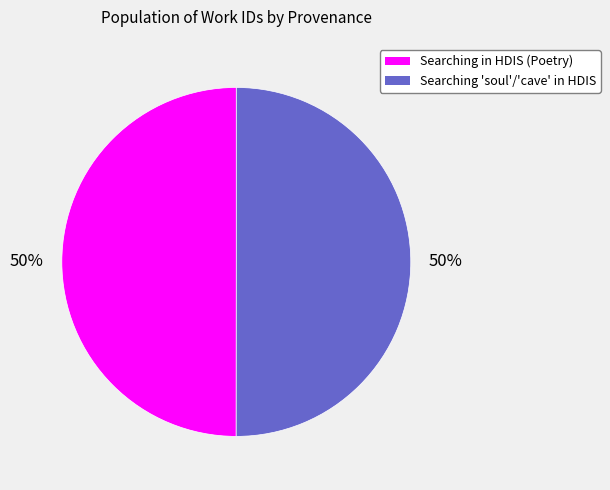

To the nearest percent, what is the average slice percentage?

50%